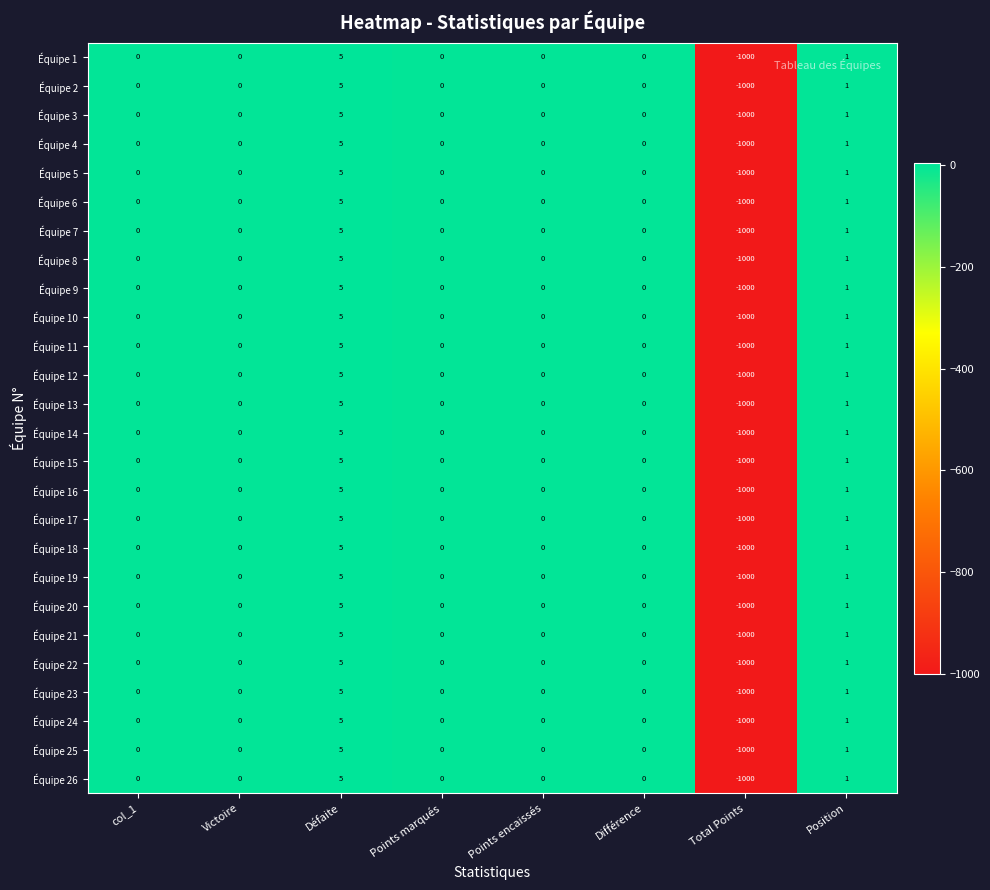

What is the lowest value of the Équipe 4 series?

-1000